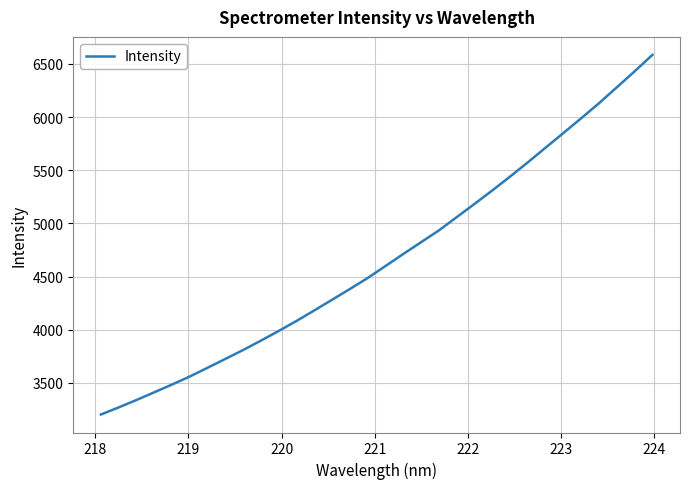

What is the difference between the maximum and minimum values?

3382.1